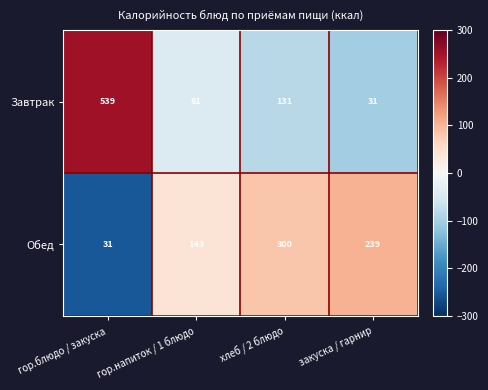

At which label does Обед reach its minimum?

гор.блюдо / закуска